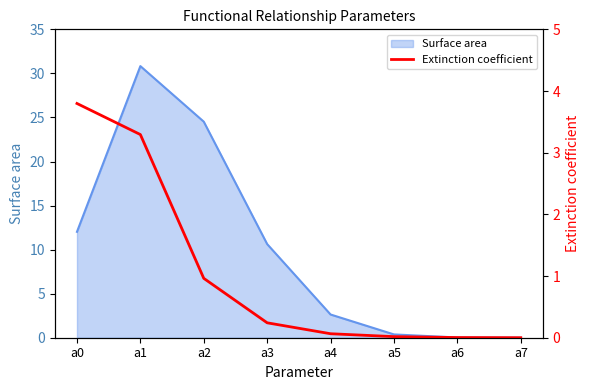

Is it true that the value at a6 is 0.0?

False